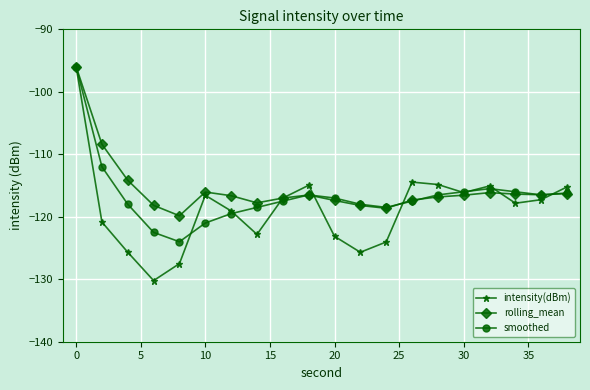

True or false: rolling_mean and intensity(dBm) intersect in this chart.

True